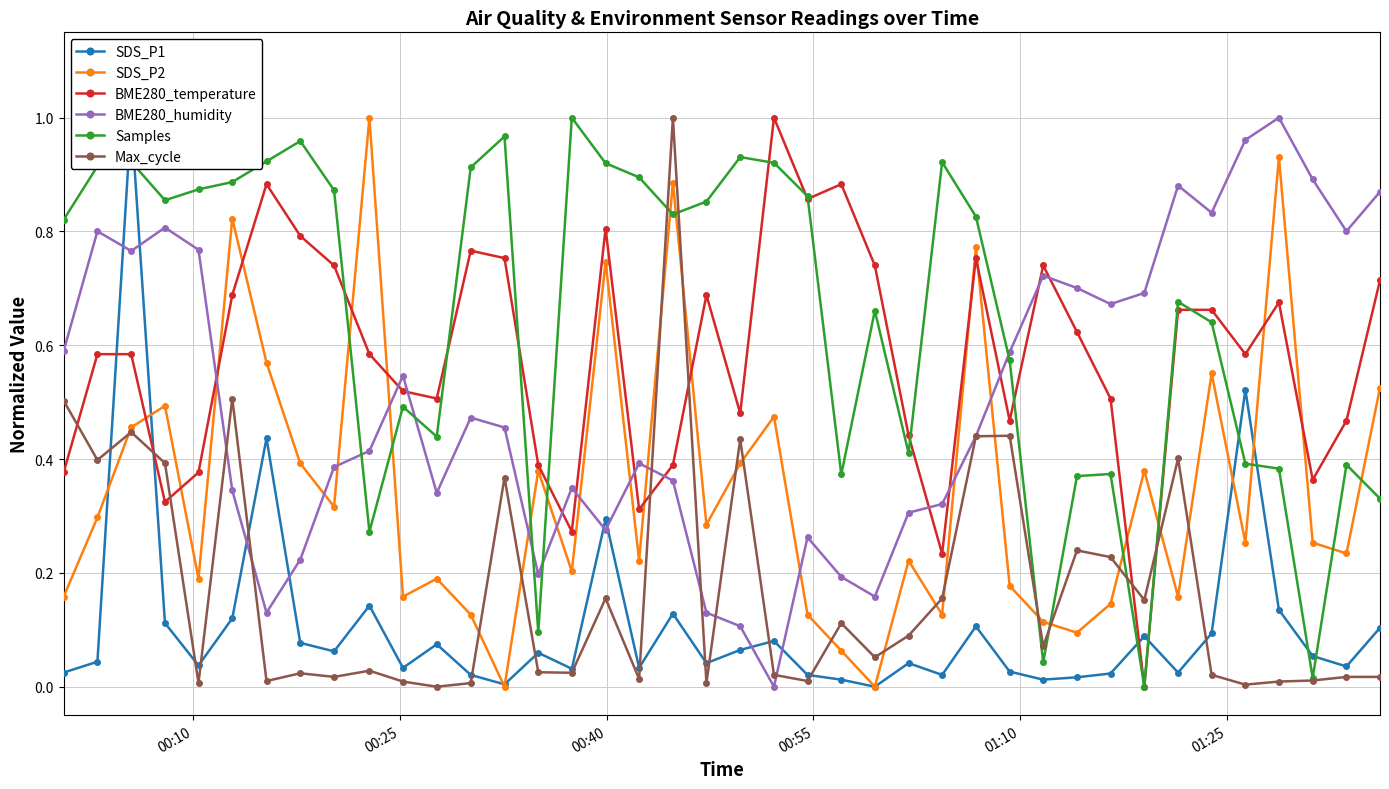

Is this an area chart (filled region under the line)?

No